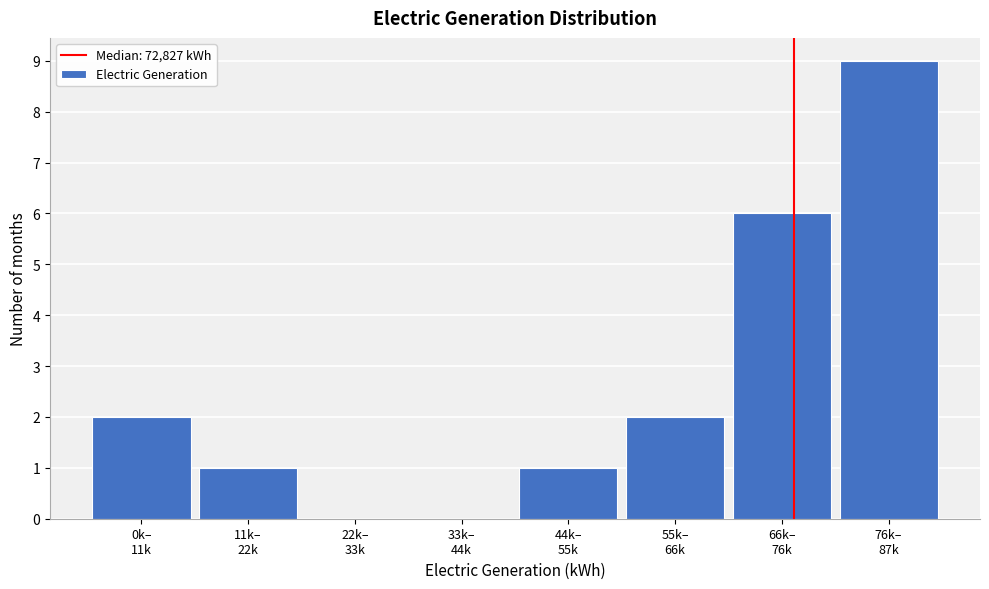

What is the sum of all values?

21